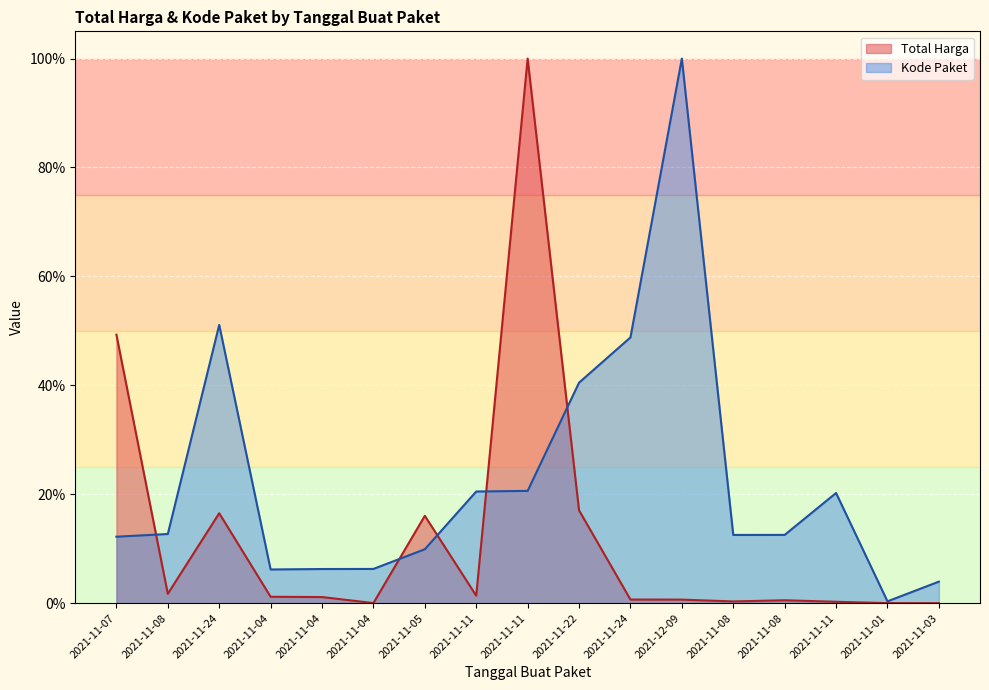

Where do Kode Paket and Total Harga first cross each other?

2021-11-07 and 2021-11-08